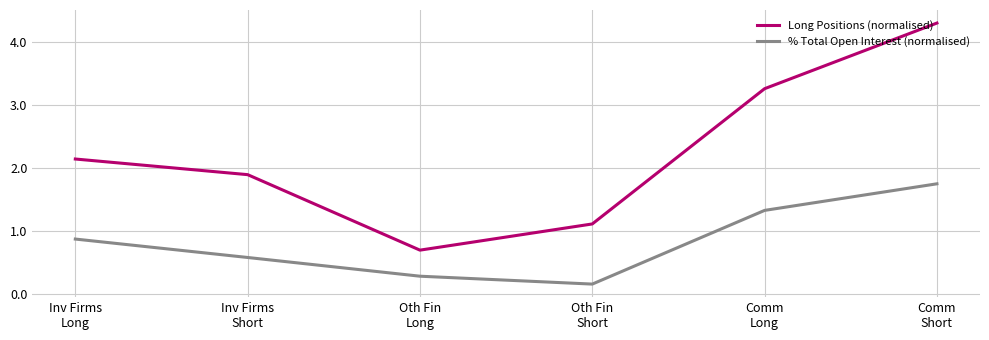

List the series in order of their overall mean, lowest first.

% Total Open Interest (normalised), Long Positions (normalised)